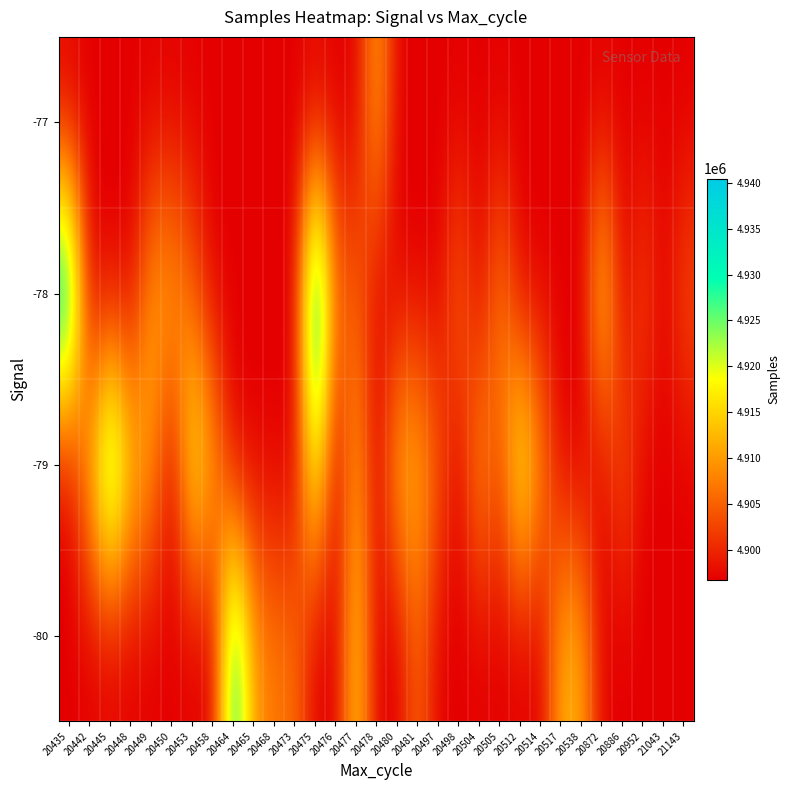

Count the number of data series in this chart.

4